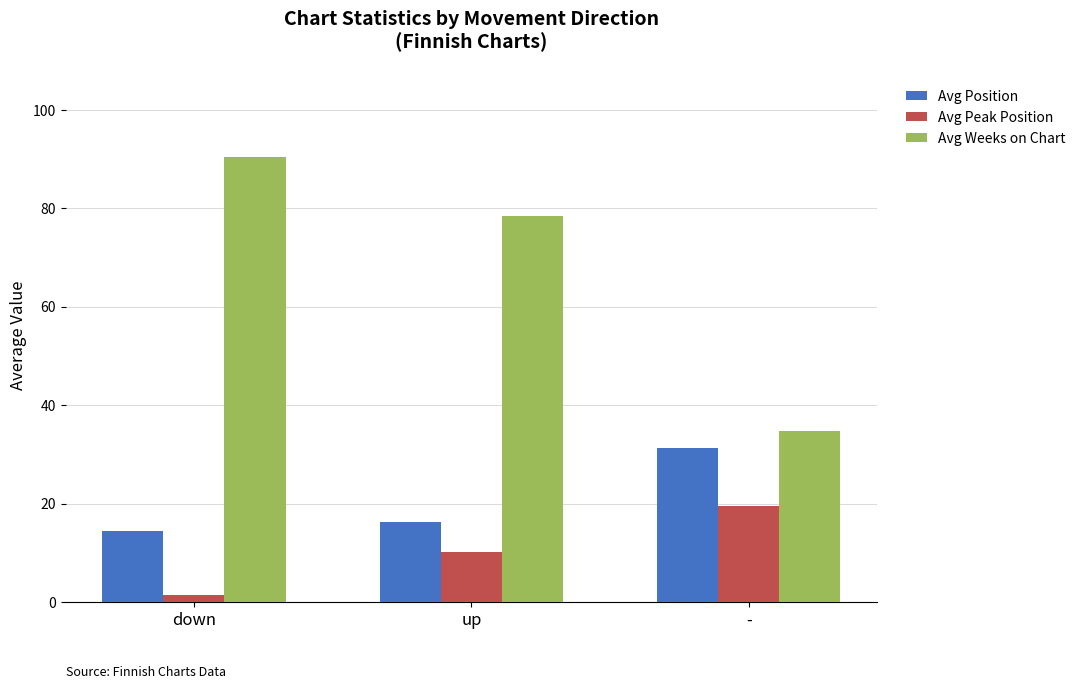

Where is Avg Position nearest to the value 22?

up